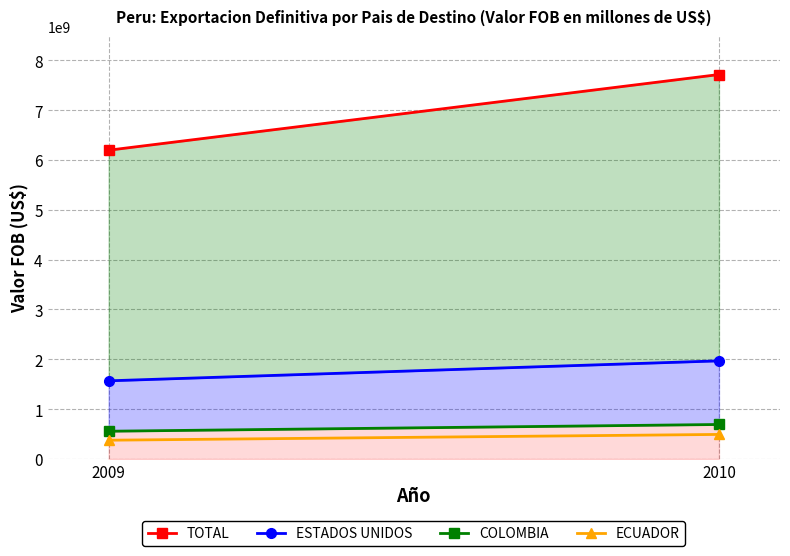

Between 2009 and 2010, which is larger?

2010